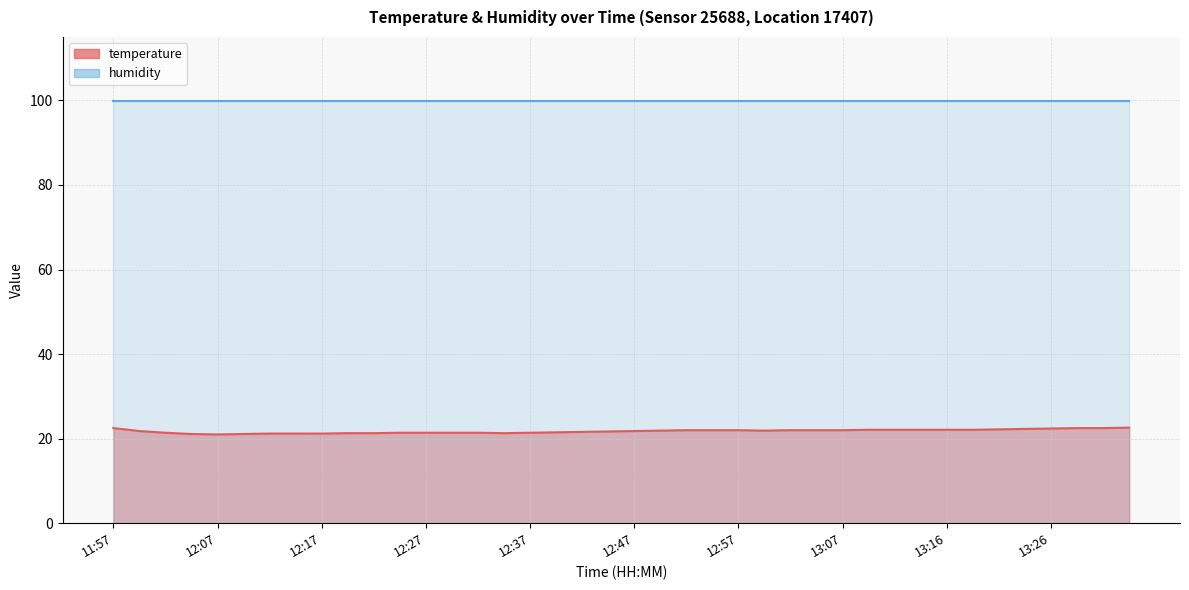

What is the sum of all values?

870.8